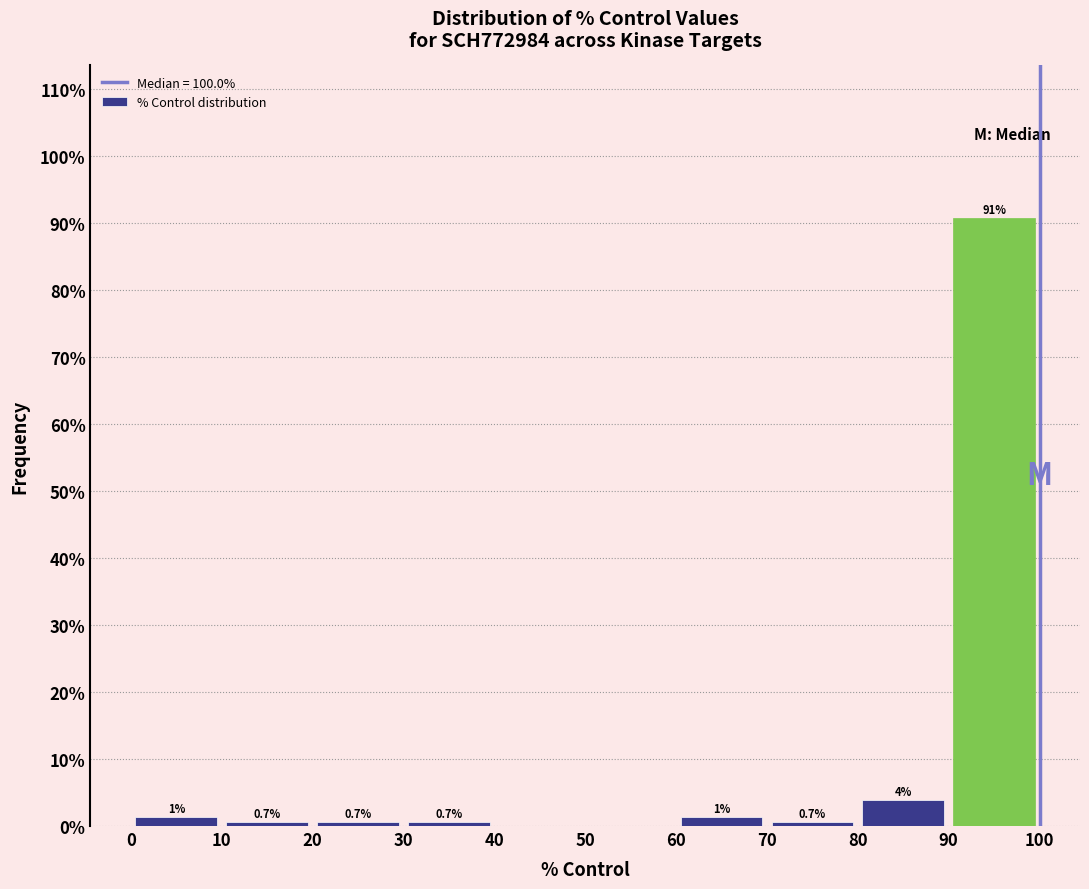

Which range on the x-axis has the tallest bar?

90 to 100